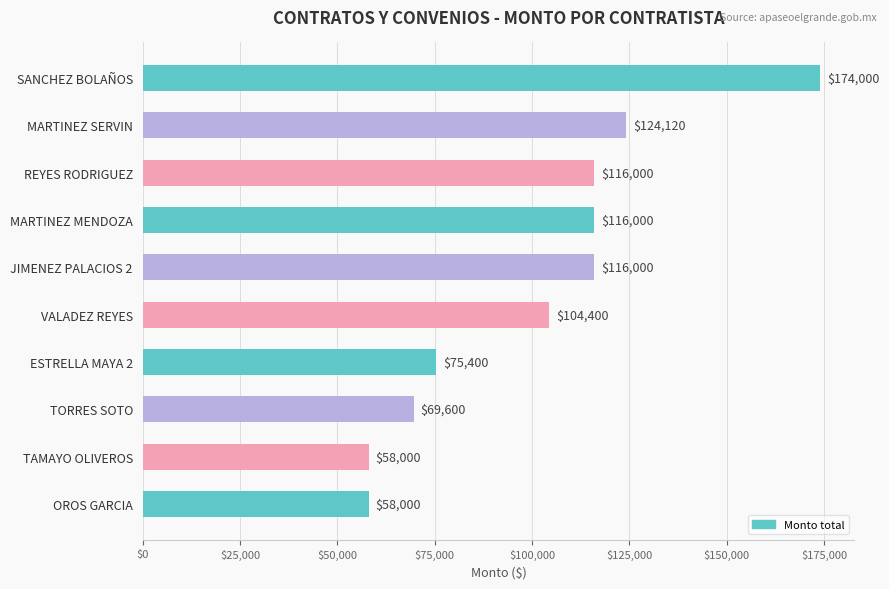

True or false: the data shows 16503 at TAMAYO OLIVEROS.

False